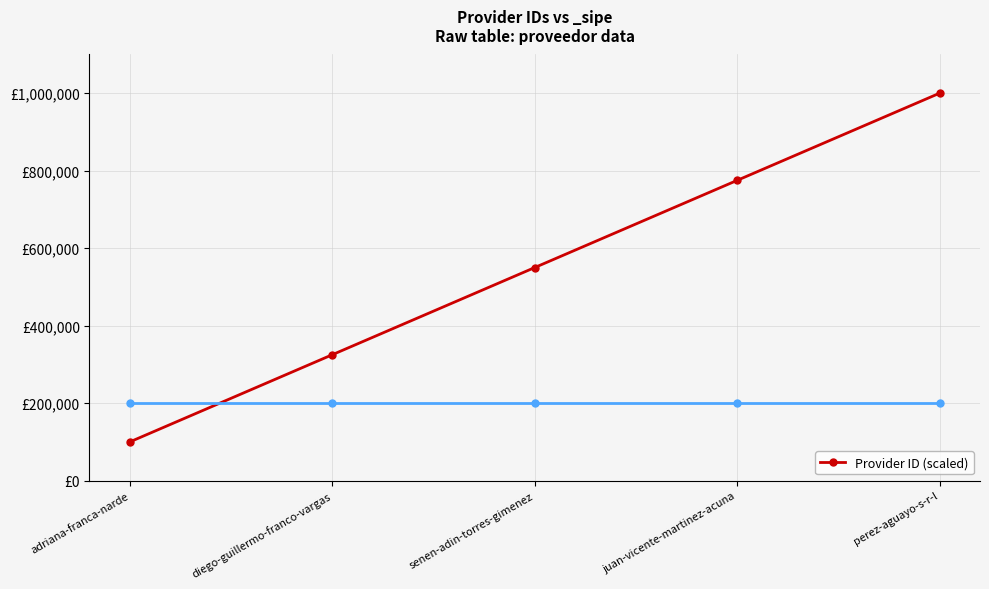

Rank the categories by value from lowest to highest.

adriana-franca-narde, diego-guillermo-franco-vargas, senen-adin-torres-gimenez, juan-vicente-martinez-acuna, perez-aguayo-s-r-l